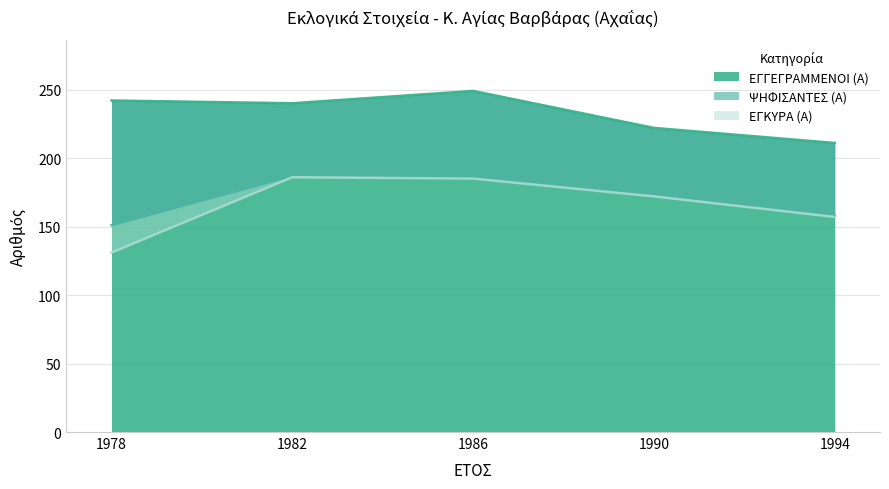

What are all the series names shown in the legend?

ΕΓΓΕΓΡΑΜΜΕΝΟΙ (Α), ΨΗΦΙΣΑΝΤΕΣ (Α), ΕΓΚΥΡΑ (Α)